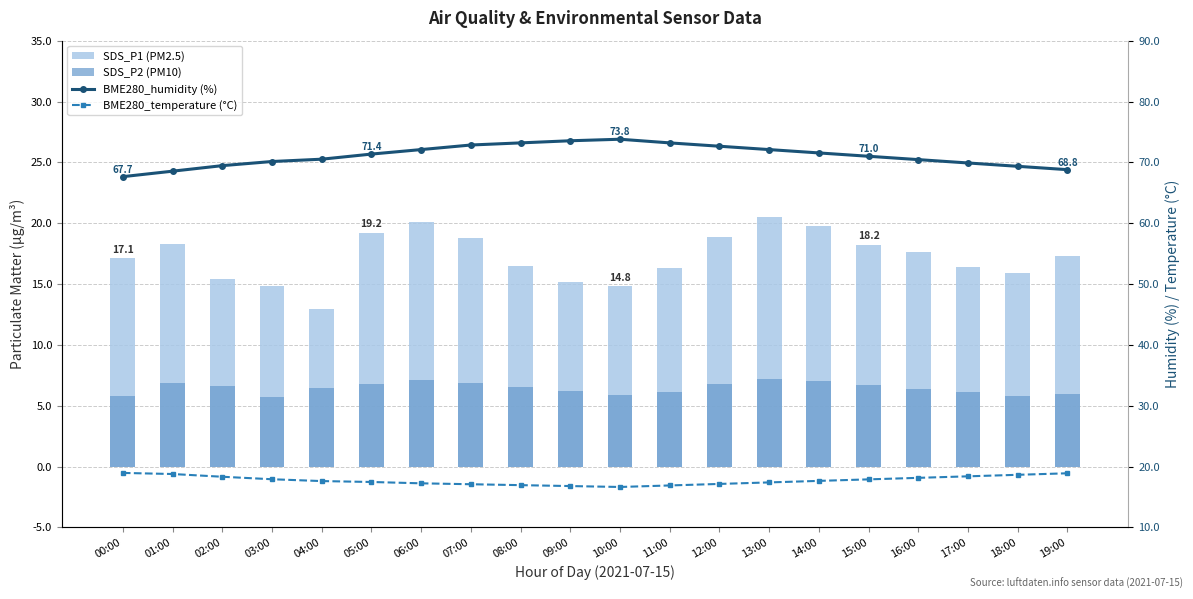

At which label is SDS_P1 (PM2.5) closest to 16?

18:00